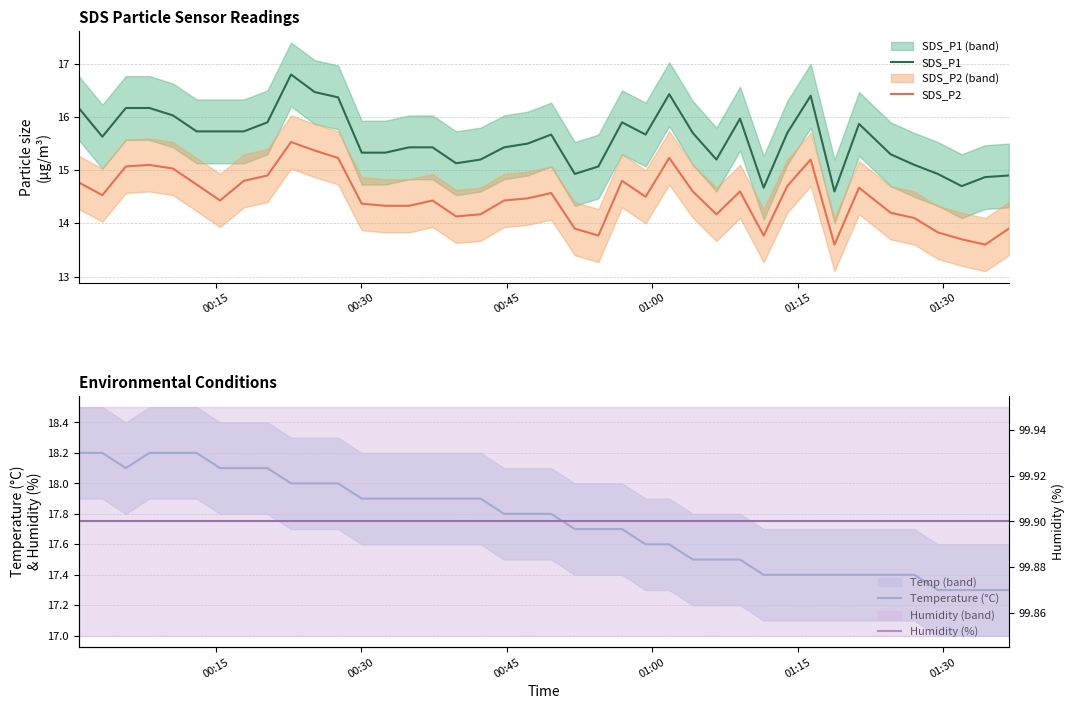

True or false: SDS_P2 and SDS_P1 intersect in this chart.

False